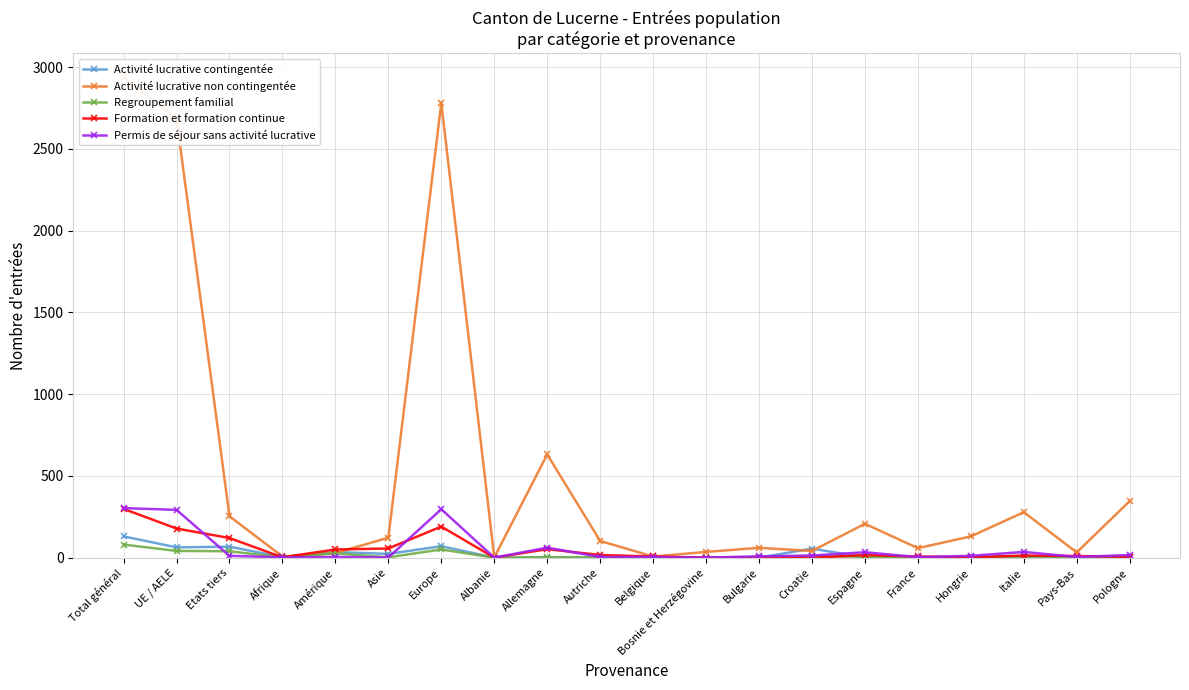

How many intersections are there between Regroupement familial and Formation et formation continue?

3